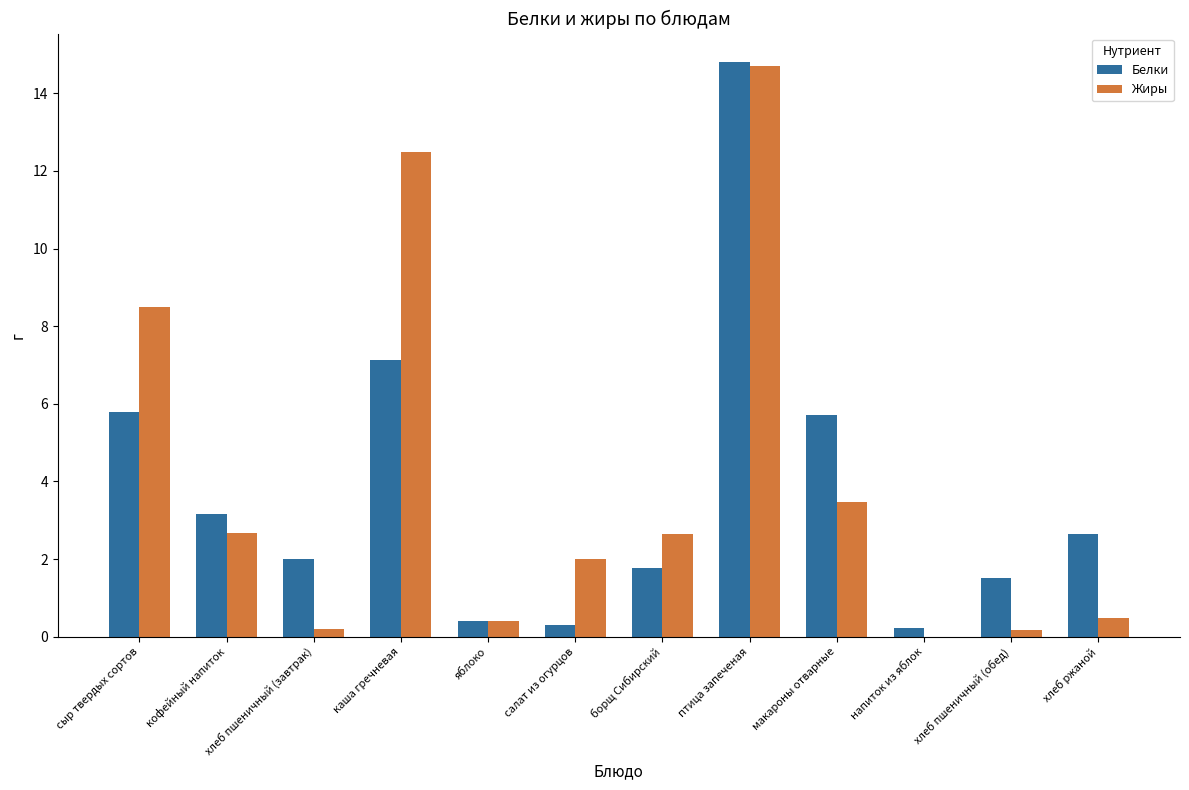

Between хлеб пшеничный (завтрак) and птица запеченая, which series saw the biggest shift?

Жиры